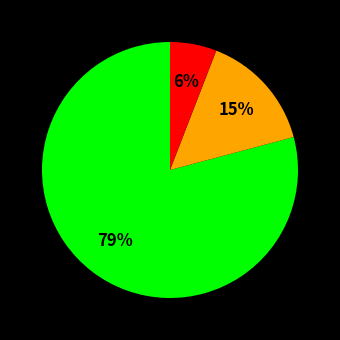

How many slices are in this pie chart?

3